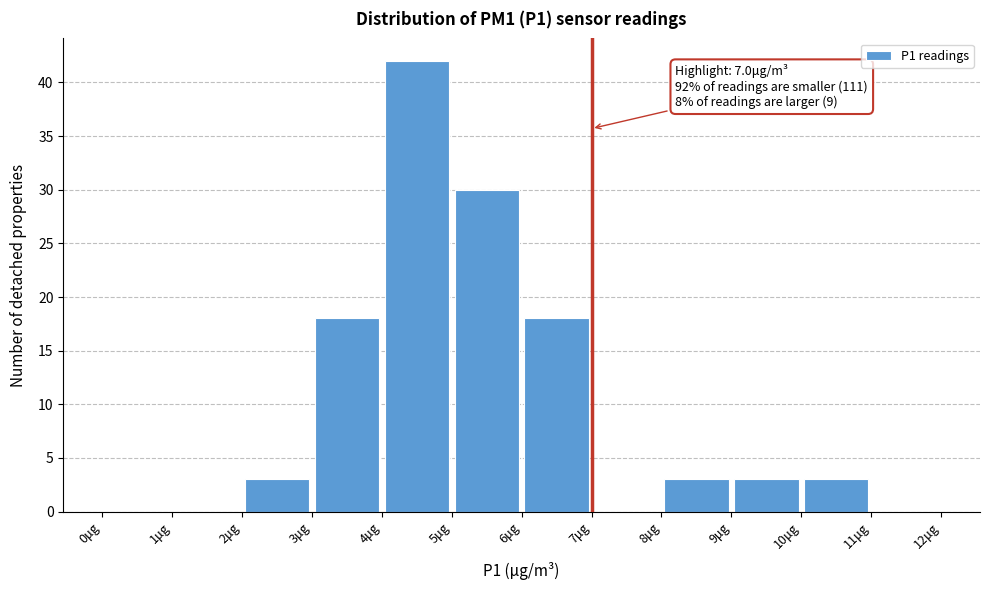

Which range on the x-axis has the tallest bar?

4 to 5